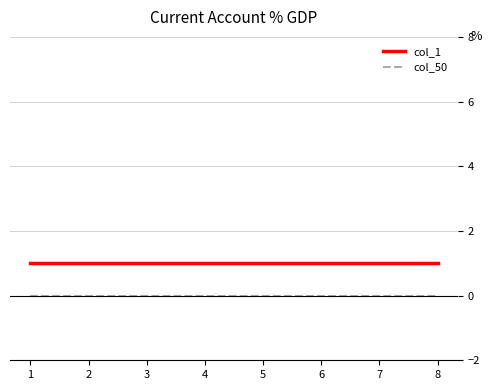

Is the value of col_1 at 7 greater than the value of col_50 at 6?

Yes